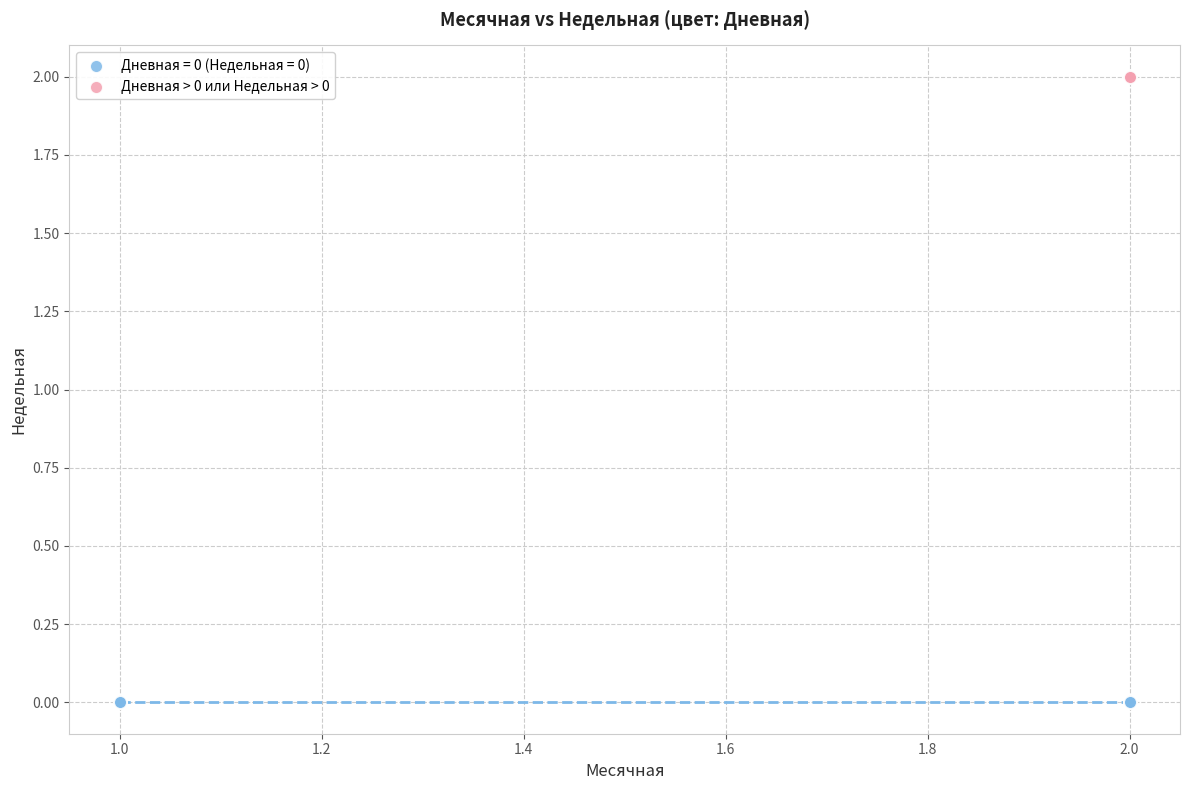

Which series contains the lowest Y value?

Дневная = 0 (Недельная = 0)